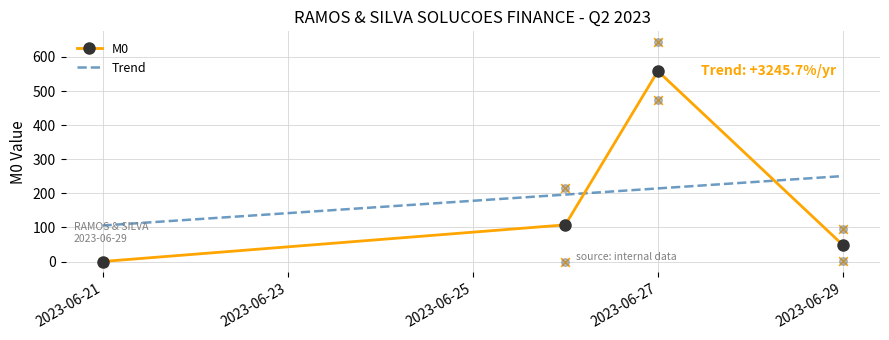

Which series contains the lowest Y value?

M0